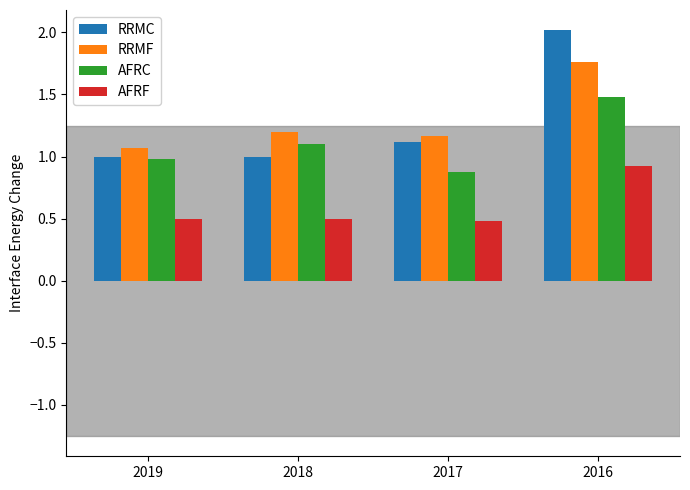

What is the difference between the RRMF values at 2018 and 2016?

0.6